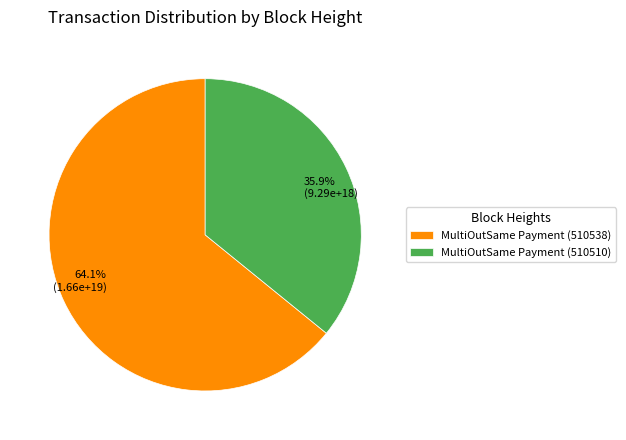

How many slices are in this pie chart?

2